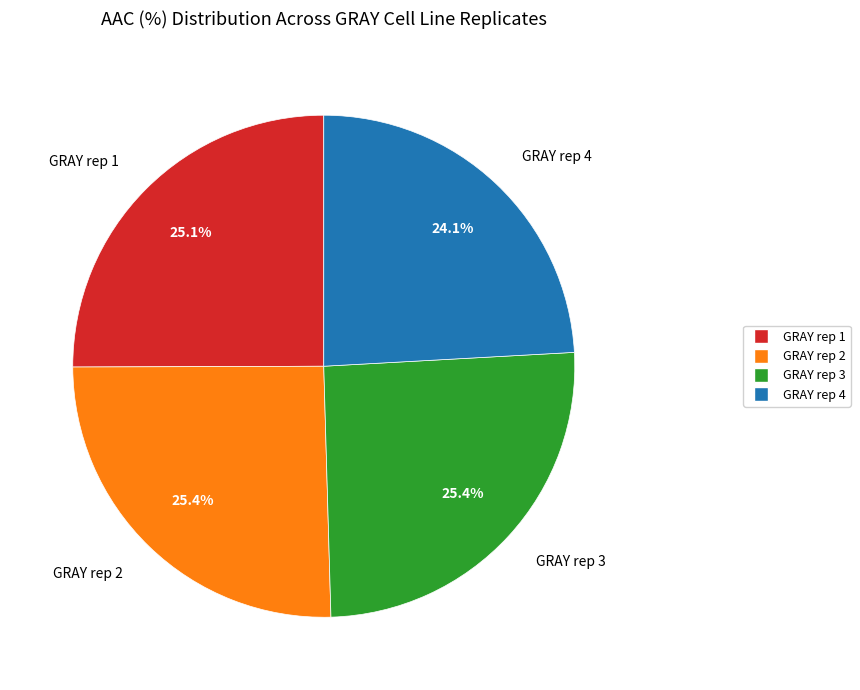

What is the smallest slice in the pie chart?

GRAY rep 4